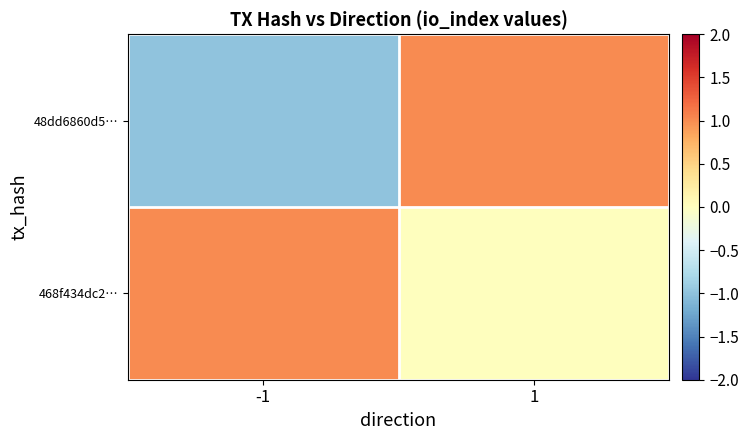

Rank the series at -1 from lowest to highest value.

48dd6860d5…, 468f434dc2…